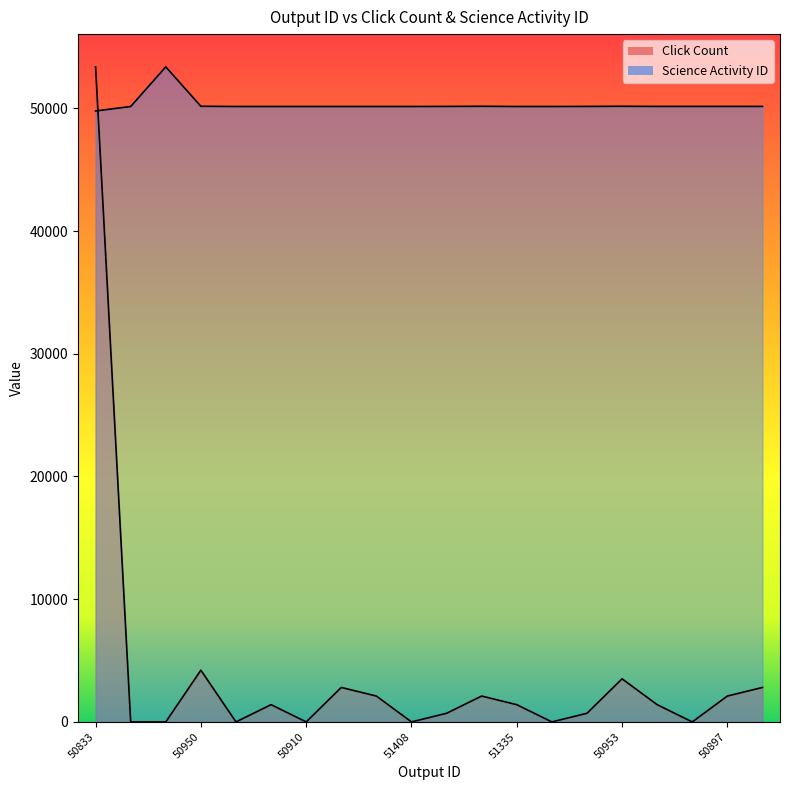

What is the average value of the Click Count series?

3933.0